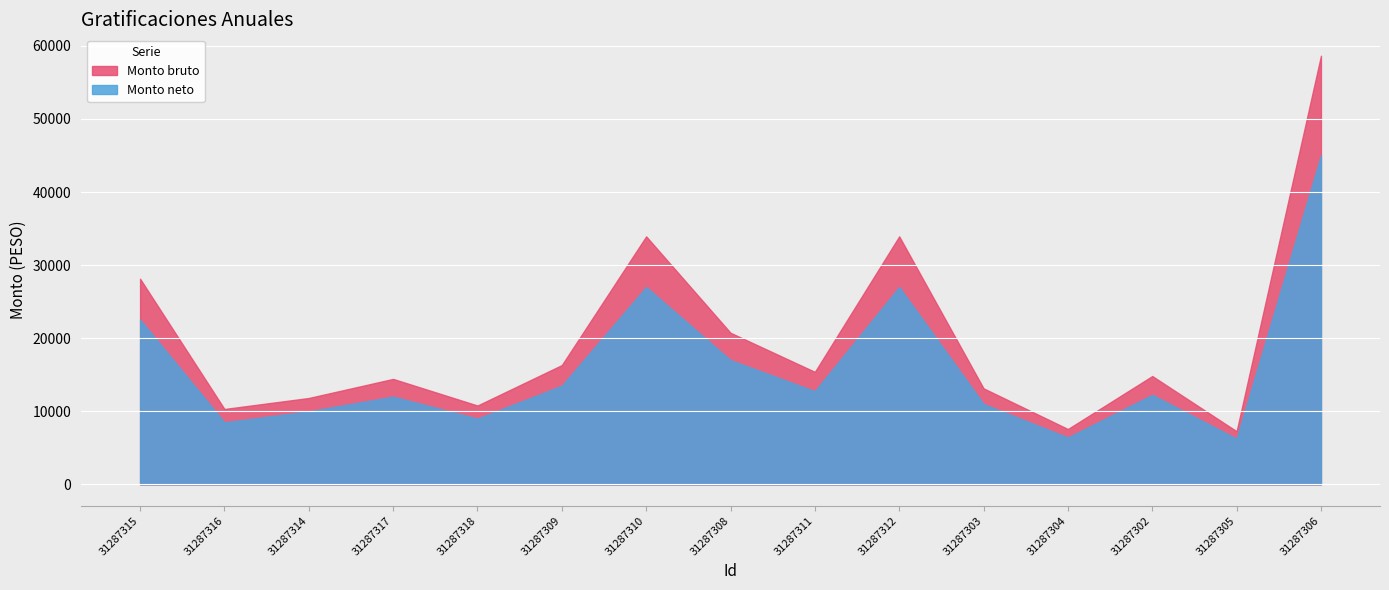

At how many categories does at least one series exceed 51963?

1